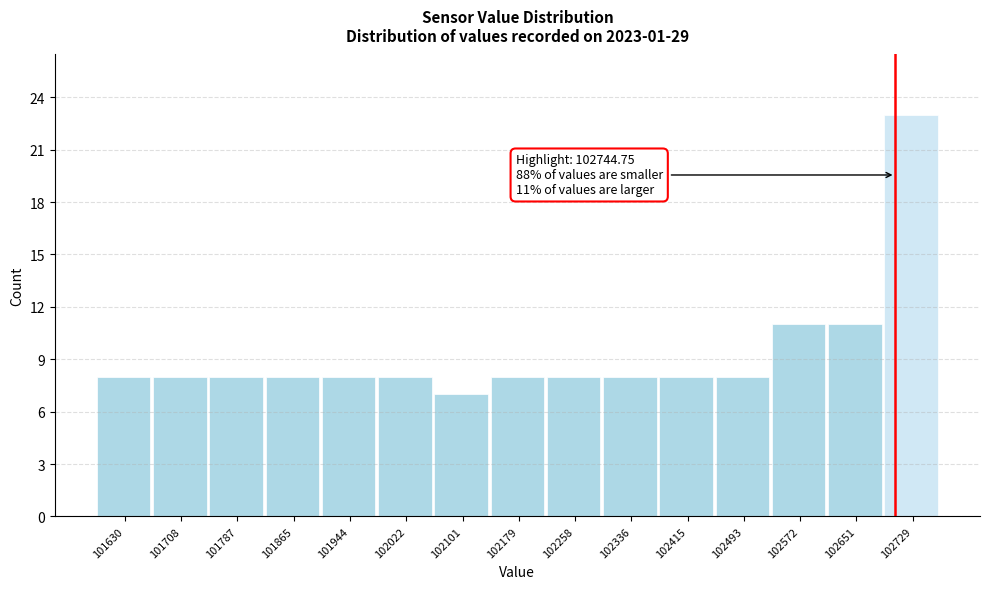

Reading left to right, transcribe all the data shown in this chart.

101630=8	101708=8	101787=8	101865=8	101944=8	102022=8	102101=7	102179=8	102258=8	102336=8	102415=8	102493=8	102572=11	102651=11	102729=23